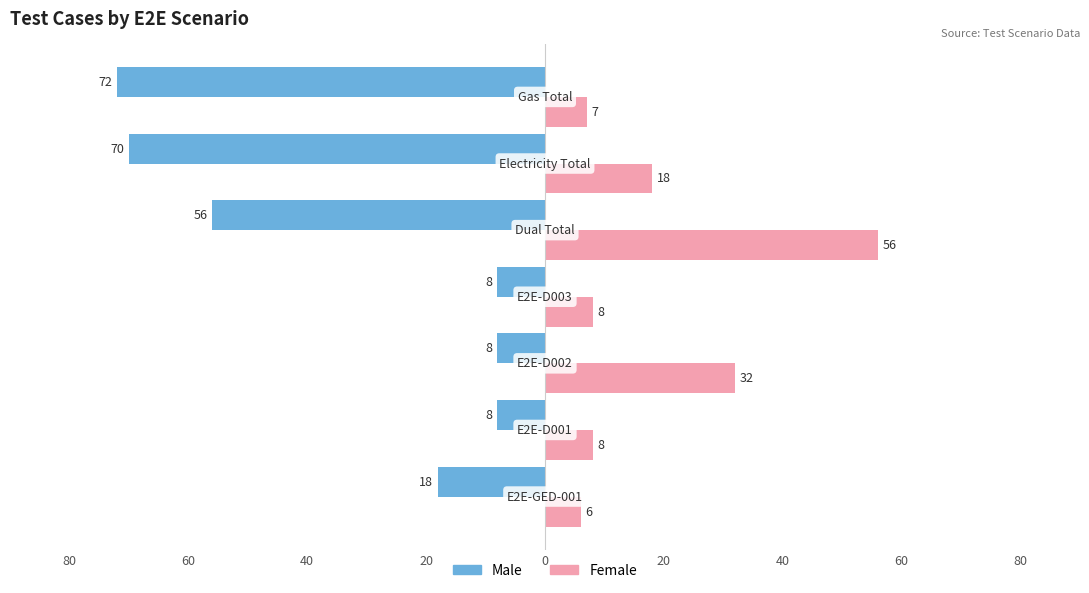

What are all the series names shown in the legend?

Male, Female